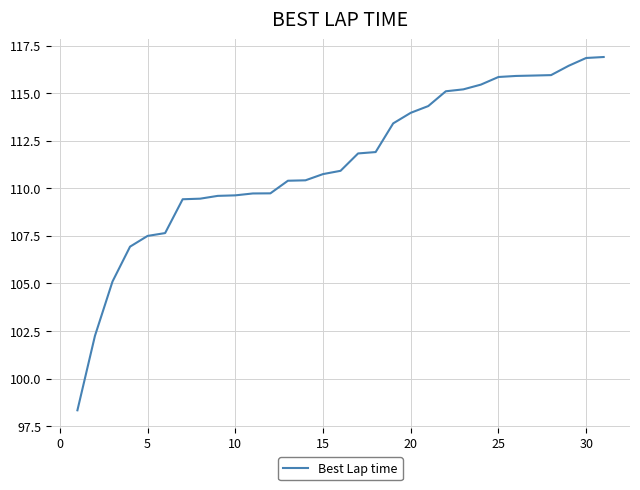

How many lines are shown in the chart?

1